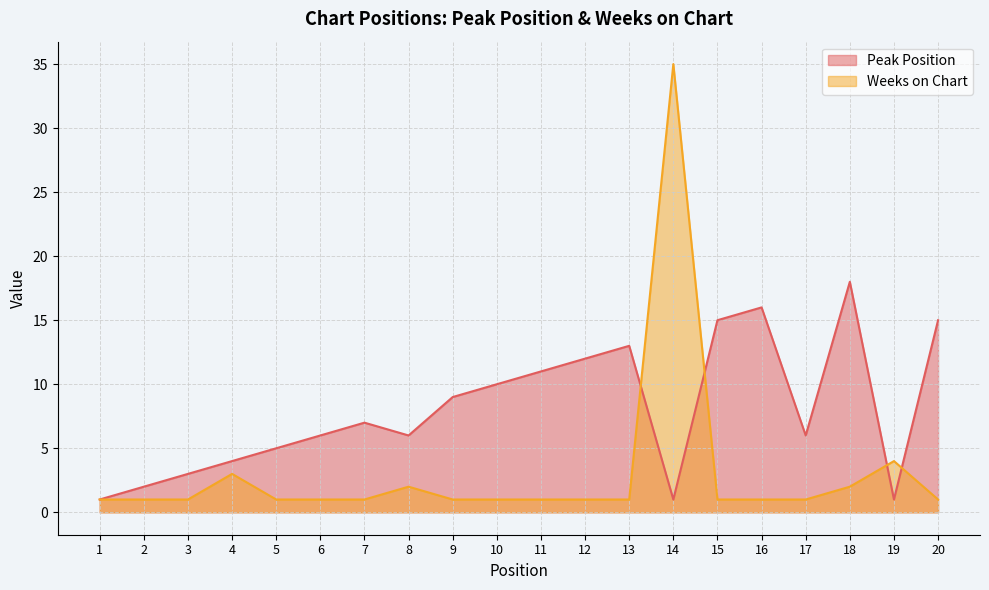

What is the difference between the Peak Position values at 2 and 9?

7